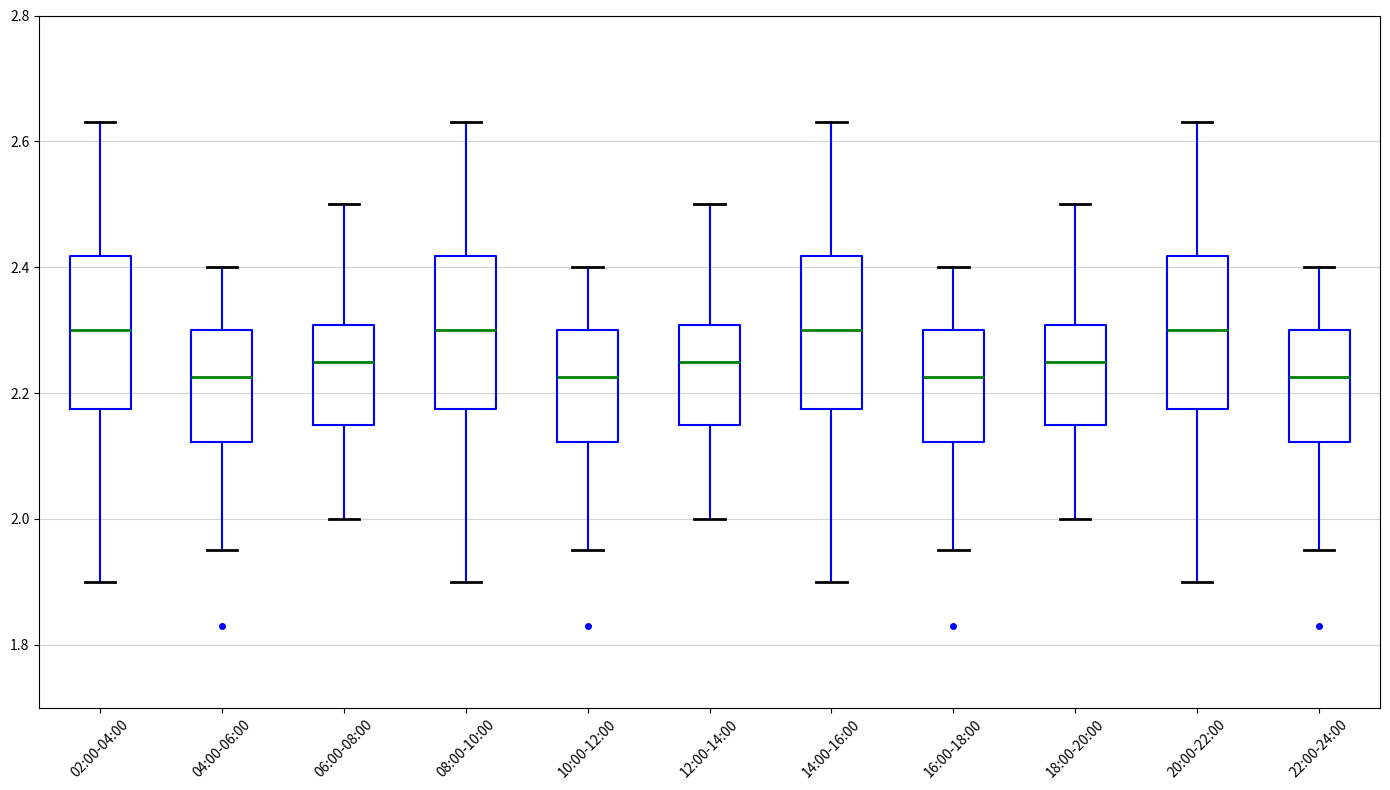

Reading left to right, transcribe this box plot: for each box, give where its median line is, the range the box spans, and where its two whiskers end, as read against the y-axis. The values are not printed on the chart, so give them approximately, as read against the axis.

02:00-04:00: median 2.30, box 2.18 to 2.42, whiskers 1.90 to 2.64
04:00-06:00: median 2.22, box 2.12 to 2.30, whiskers 1.96 to 2.40
06:00-08:00: median 2.26, box 2.16 to 2.30, whiskers 2.00 to 2.50
08:00-10:00: median 2.30, box 2.18 to 2.42, whiskers 1.90 to 2.64
10:00-12:00: median 2.22, box 2.12 to 2.30, whiskers 1.96 to 2.40
12:00-14:00: median 2.26, box 2.16 to 2.30, whiskers 2.00 to 2.50
14:00-16:00: median 2.30, box 2.18 to 2.42, whiskers 1.90 to 2.64
16:00-18:00: median 2.22, box 2.12 to 2.30, whiskers 1.96 to 2.40
18:00-20:00: median 2.26, box 2.16 to 2.30, whiskers 2.00 to 2.50
20:00-22:00: median 2.30, box 2.18 to 2.42, whiskers 1.90 to 2.64
22:00-24:00: median 2.22, box 2.12 to 2.30, whiskers 1.96 to 2.40